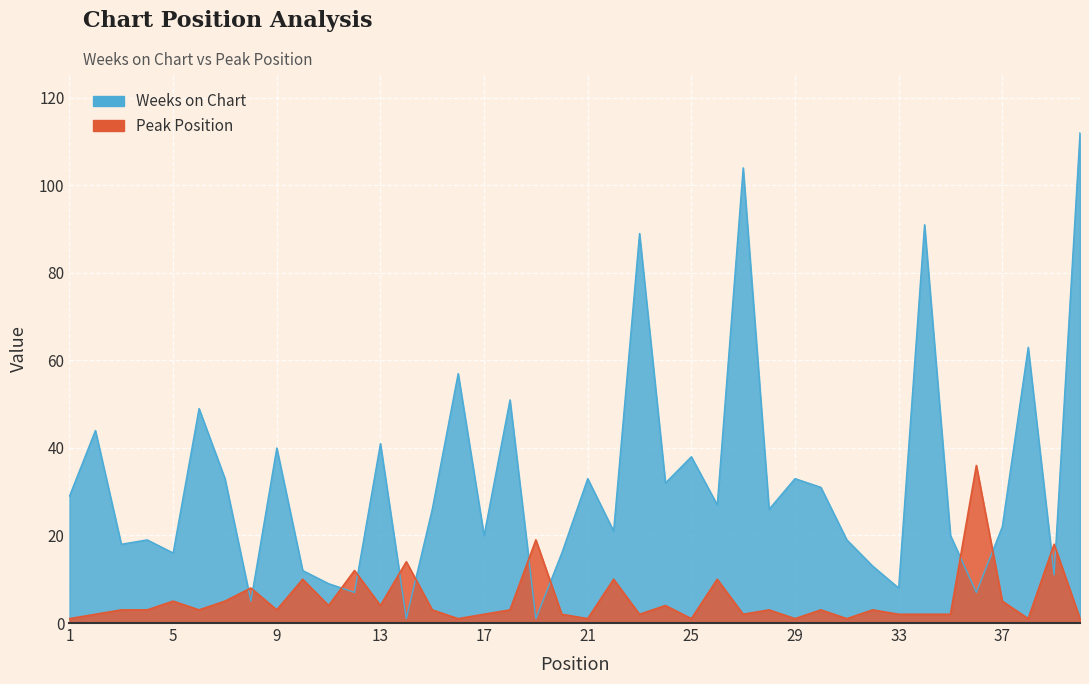

At which label does Peak Position reach its peak?

36